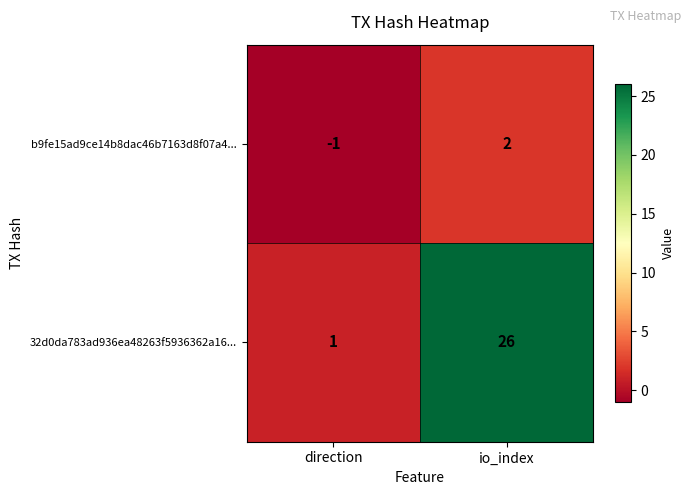

Reading left to right, transcribe all the data shown in this chart.

b9fe15ad9ce14b8dac46b7163d8f07a4...: direction=-1	io_index=2
32d0da783ad936ea48263f5936362a16...: direction=1	io_index=26